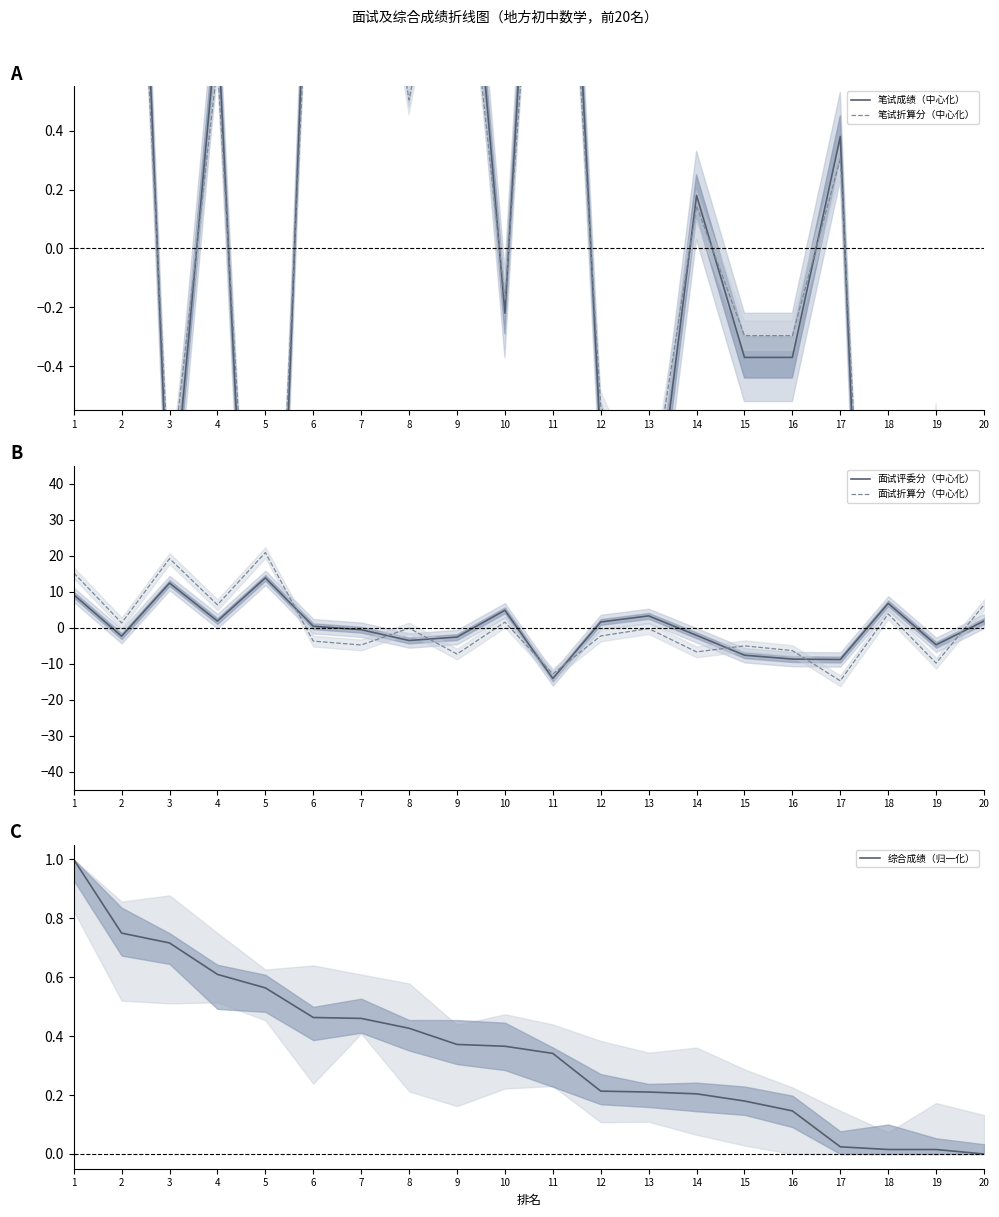

Reading left to right, what are all the values shown in this chart?

笔试成绩（中心化）: 1=2.1	2=3.0	3=-1.0	4=0.8	5=-2.6	6=1.7	7=1.9	8=0.6	9=1.7	10=-0.2	11=2.6	12=-0.7	13=-1.1	14=0.2	15=-0.4	16=-0.4	17=0.4	18=-3.6	19=-0.7	20=-4.2
笔试折算分（中心化）: 1=1.7	2=2.4	3=-0.8	4=0.6	5=-2.1	6=1.3	7=1.5	8=0.5	9=1.3	10=-0.2	11=2.1	12=-0.5	13=-0.9	14=0.1	15=-0.3	16=-0.3	17=0.3	18=-2.9	19=-0.6	20=-3.4
面试评委分（中心化）: 1=9.1	2=-2.4	3=12.4	4=1.8	5=13.8	6=0.4	7=-0.6	8=-3.6	9=-2.6	10=4.8	11=-14.2	12=1.6	13=3.2	14=-2.2	15=-7.7	16=-8.8	17=-8.9	18=6.7	19=-4.8	20=1.8
面试折算分（中心化）: 1=15.2	2=1.3	3=19.2	4=6.3	5=20.8	6=-3.8	7=-4.8	8=-0.2	9=-7.4	10=1.5	11=-12.9	12=-2.3	13=-0.3	14=-6.8	15=-5.1	16=-6.4	17=-14.8	18=3.8	19=-9.9	20=6.3
综合成绩（归一化）: 1=1.0	2=0.7	3=0.7	4=0.6	5=0.6	6=0.5	7=0.5	8=0.4	9=0.4	10=0.4	11=0.3	12=0.2	13=0.2	14=0.2	15=0.2	16=0.1	17=0.0	18=0.0	19=0.0	20=0.0